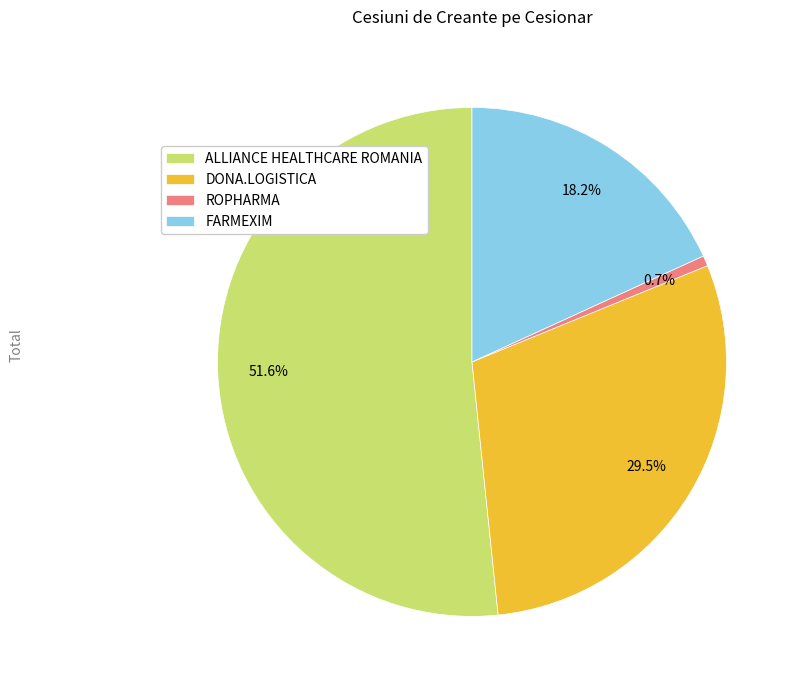

To the nearest percent, what is the average slice percentage?

25%